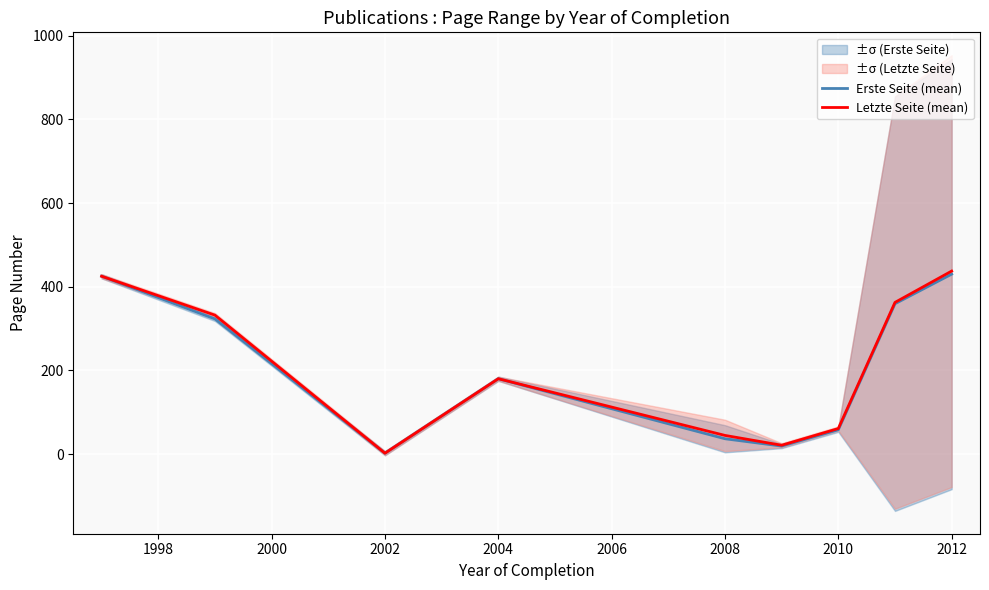

Which series has the largest total across all categories?

Letzte Seite (mean)